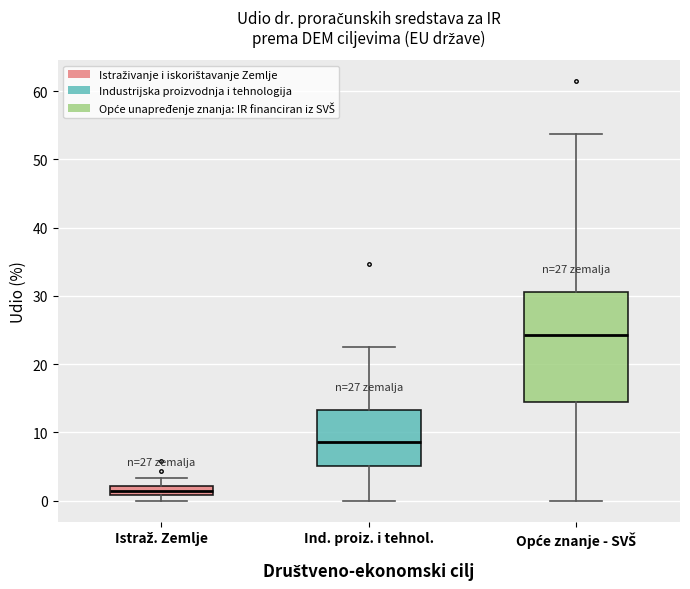

Which box is the tallest, from its lower edge to its upper edge?

Opće znanje - SVŠ